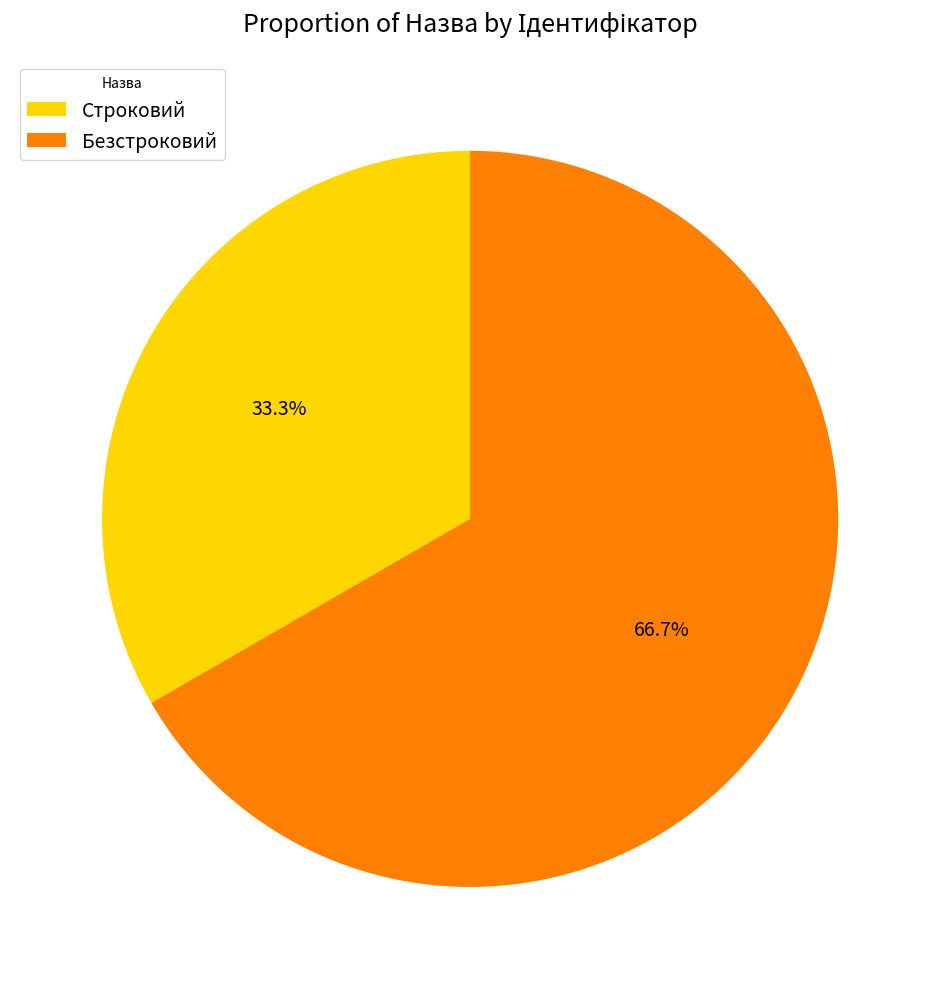

Is it true that Строковий is 33% of the pie?

True